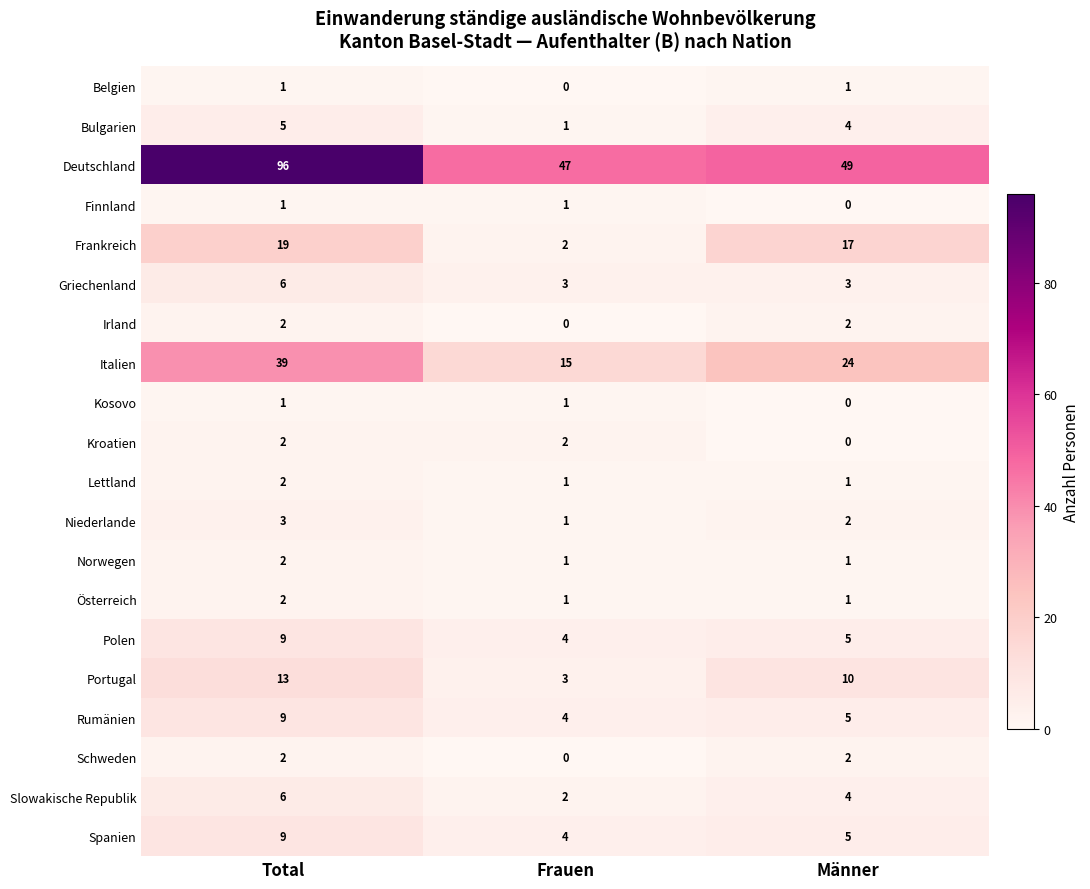

What is the average value of the Bulgarien series?

3